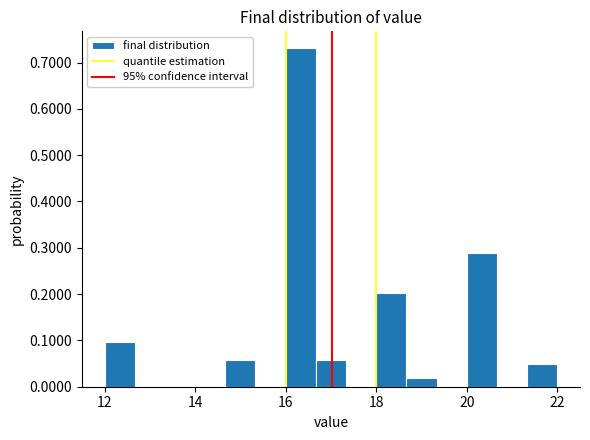

Read against the x-axis, roughly where is the centre of the tallest bar?

16.4